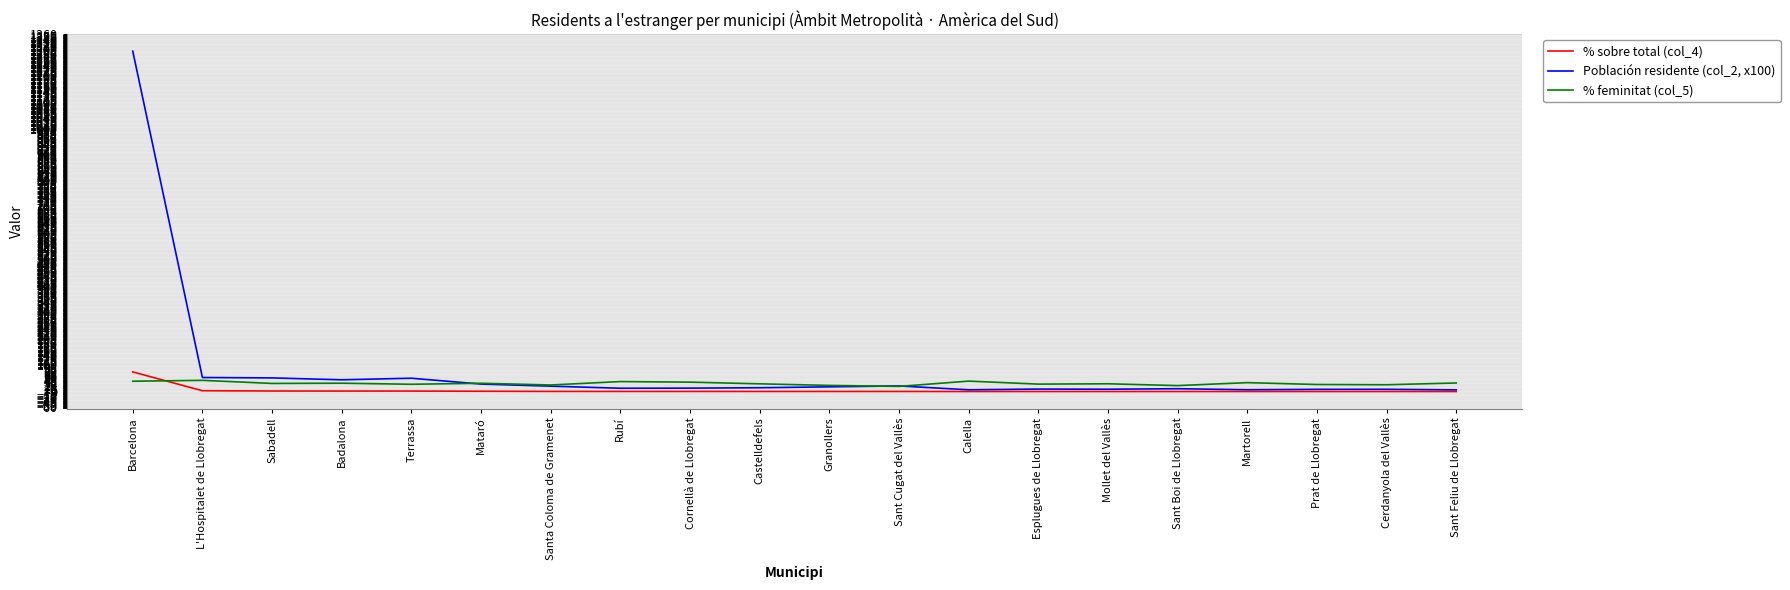

Is the value of % feminitat (col_5) at Rubí greater than the value of % sobre total (col_4) at Martorell?

Yes